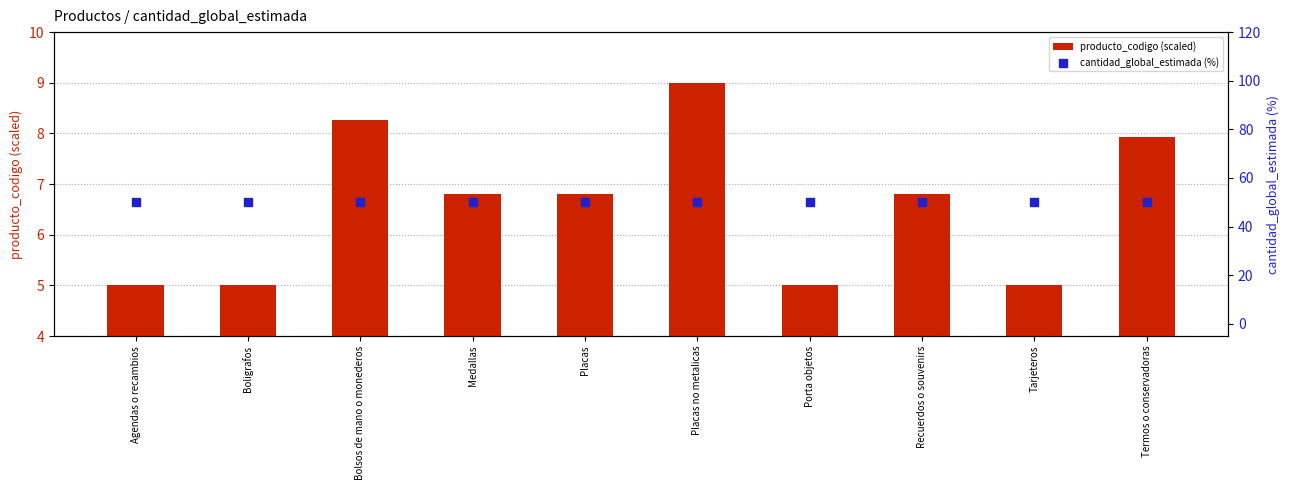

Which series reaches the minimum Y coordinate?

producto_codigo (scaled)